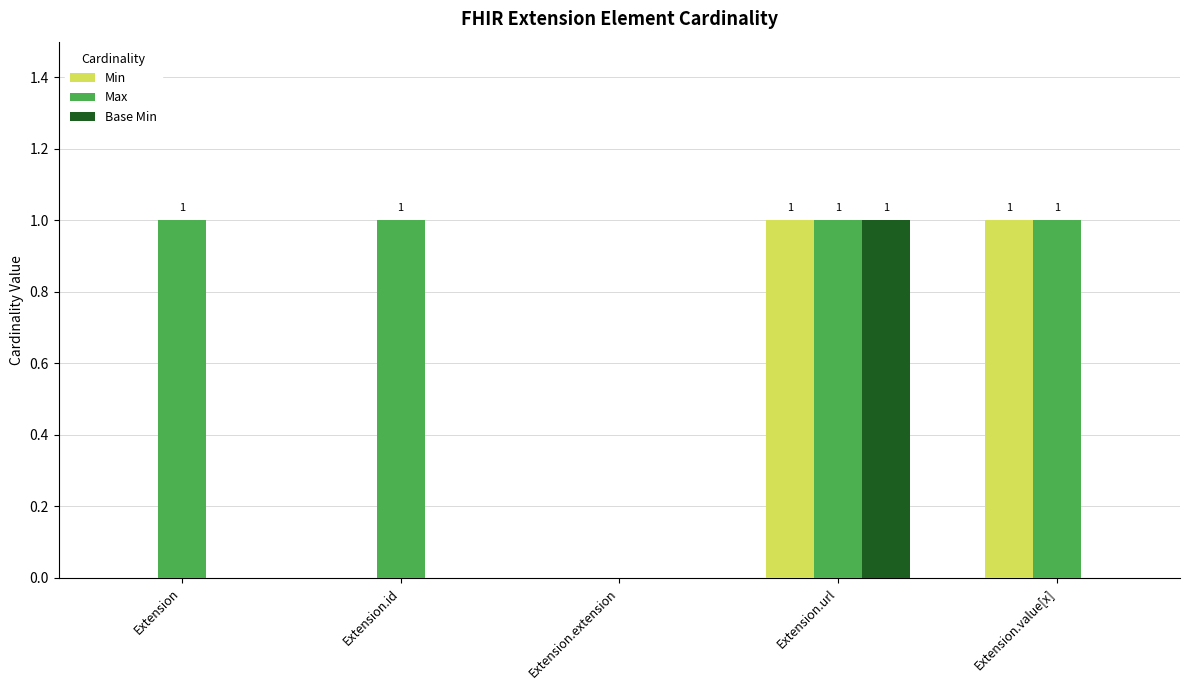

The Max series shows 1 at Extension. True or false?

True